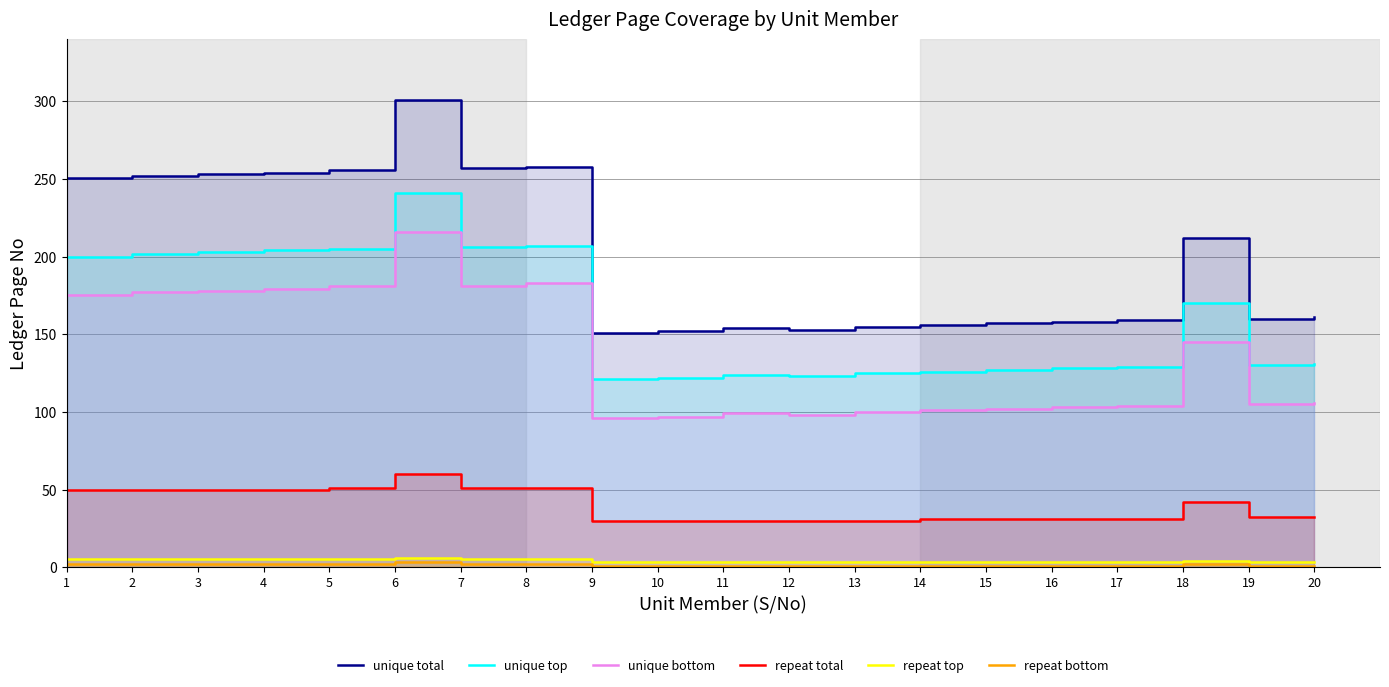

Reading right to left, list all the values displayed in this chart.

unique total: 20=161	19=160	18=212	17=159	16=158	15=157	14=156	13=155	12=153	11=154	10=152	9=151	8=258	7=257	6=301	5=256	4=254	3=253	2=252	1=251
unique top: 20=131	19=130	18=170	17=129	16=128	15=127	14=126	13=125	12=123	11=124	10=122	9=121	8=207	7=206	6=241	5=205	4=204	3=203	2=202	1=200
unique bottom: 20=106	19=105	18=145	17=104	16=103	15=102	14=101	13=100	12=98	11=99	10=97	9=96	8=183	7=181	6=216	5=181	4=179	3=178	2=177	1=175
repeat total: 20=32	19=32	18=42	17=31	16=31	15=31	14=31	13=30	12=30	11=30	10=30	9=30	8=51	7=51	6=60	5=51	4=50	3=50	2=50	1=50
repeat top: 20=3	19=3	18=4	17=3	16=3	15=3	14=3	13=3	12=3	11=3	10=3	9=3	8=5	7=5	6=6	5=5	4=5	3=5	2=5	1=5
repeat bottom: 20=1	19=1	18=2	17=1	16=1	15=1	14=1	13=1	12=1	11=1	10=1	9=1	8=2	7=2	6=3	5=2	4=2	3=2	2=2	1=2